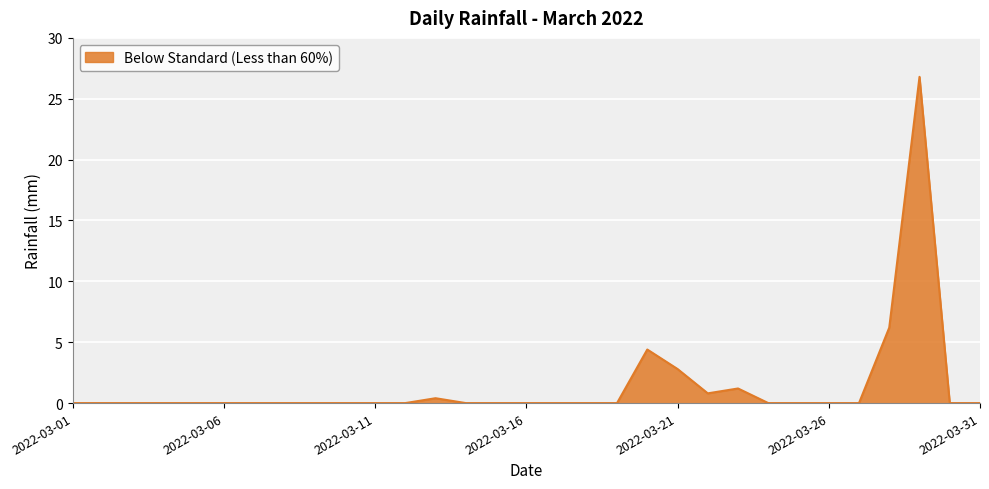

What is the sum of all values?

42.6